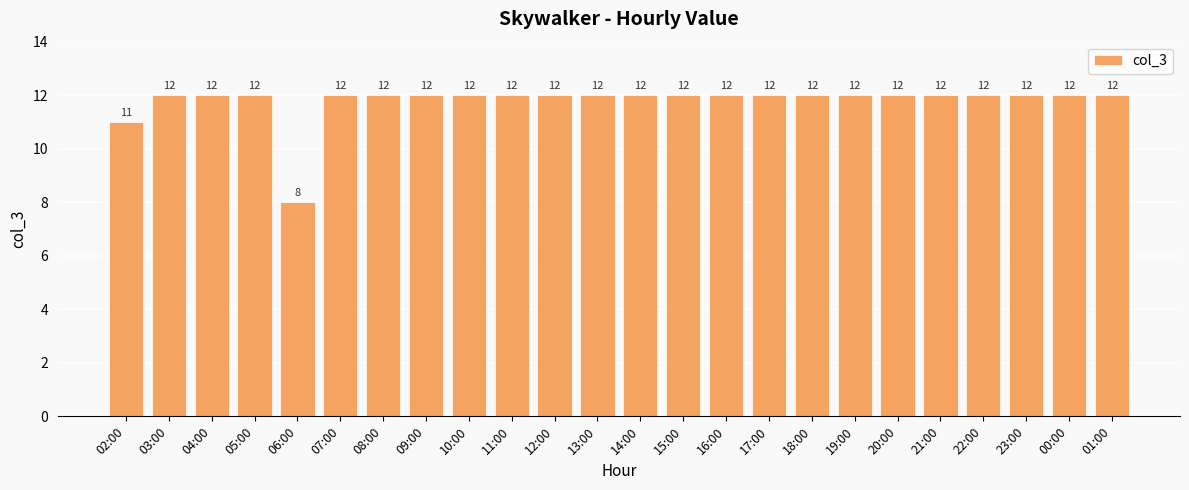

What is the difference between the second highest and minimum values?

4